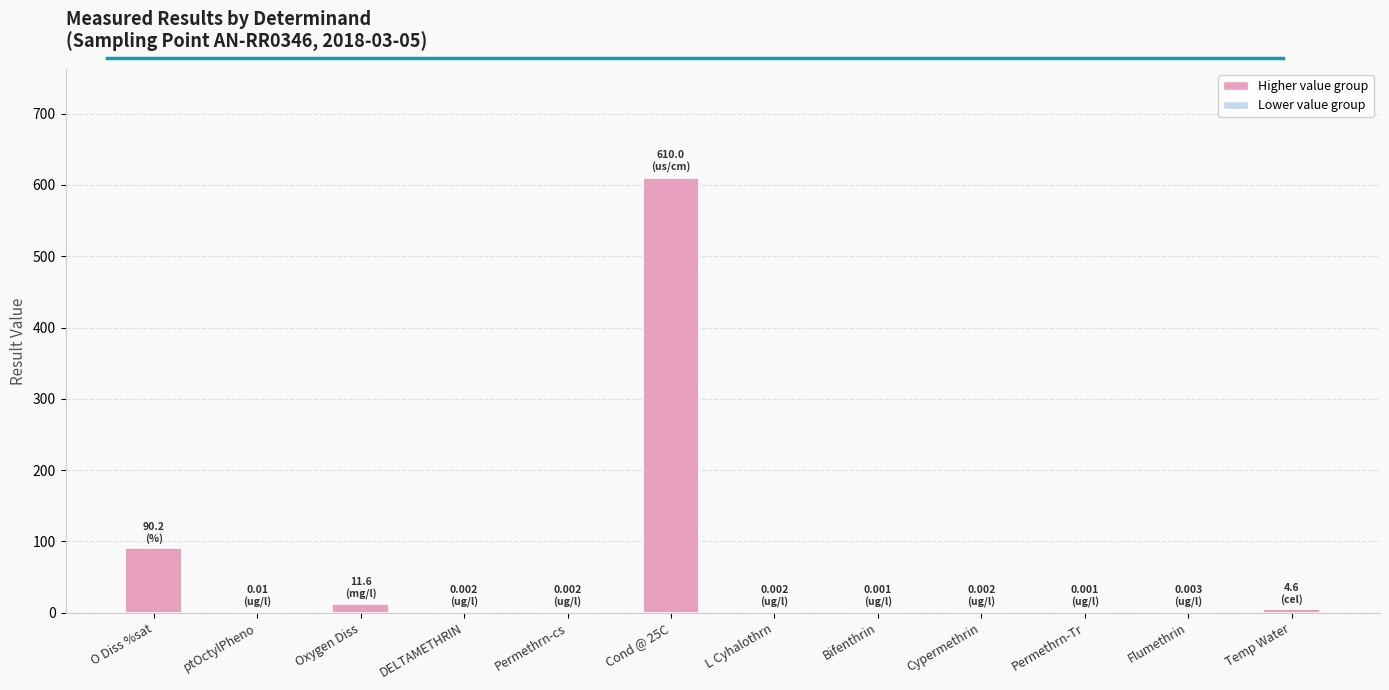

Where is the data nearest to the value 305?

O Diss %sat